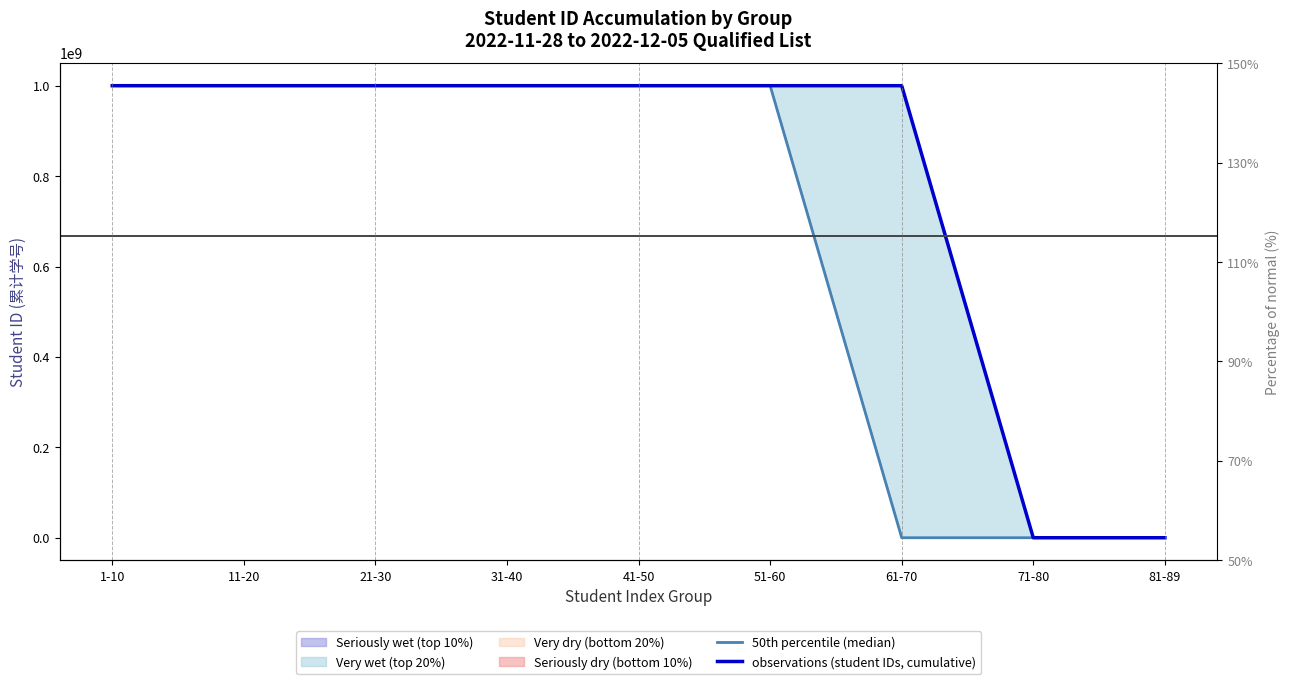

True or false: 50th percentile (median) and observations (student IDs, cumulative) intersect in this chart.

False